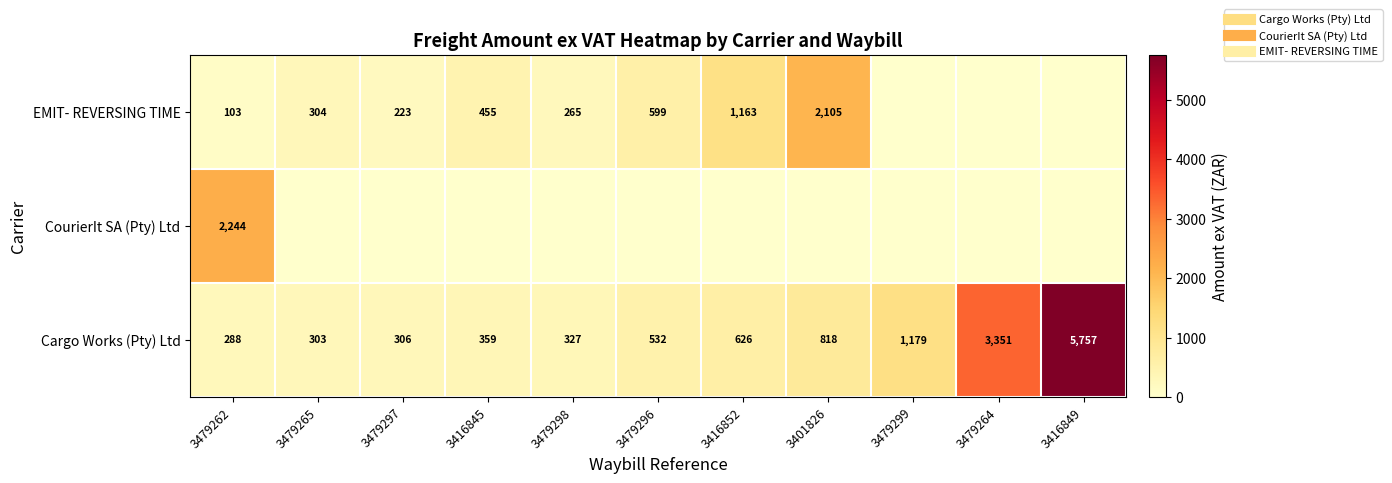

Which series has the largest range (max minus min)?

Cargo Works (Pty) Ltd